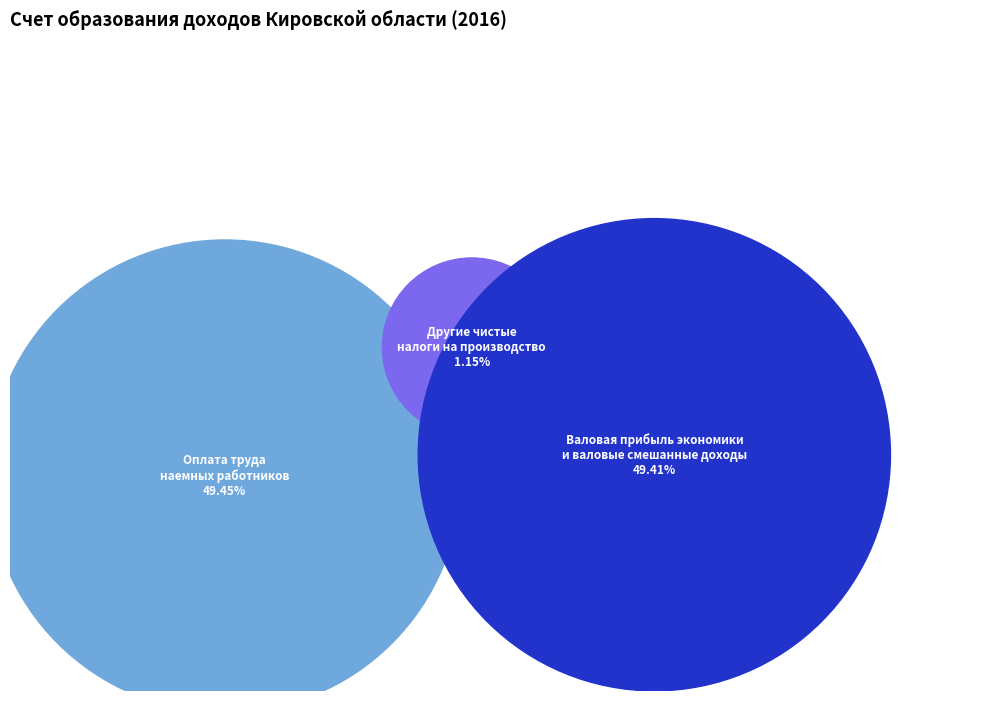

To the nearest percent, what is the combined percentage of Другие чистые налоги на производство and Валовая прибыль экономики и валовые смешанные доходы?

51%